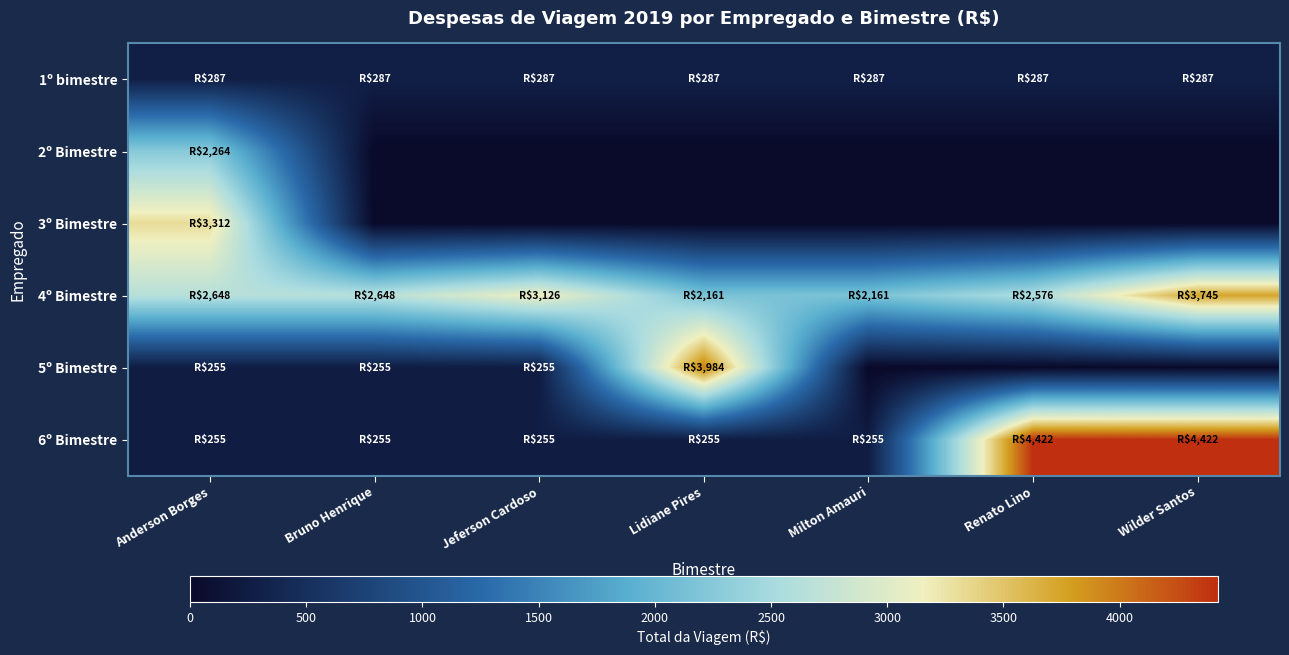

Reading left to right, list all the values displayed in this chart.

1º bimestre: Anderson Borges=287.5	Bruno Henrique=287.5	Jeferson Cardoso=287.5	Lidiane Pires=287.5	Milton Amauri=287.5	Renato Lino=287.5	Wilder Santos=287.5
2º Bimestre: Anderson Borges=2264.4	Bruno Henrique=0.0	Jeferson Cardoso=0.0	Lidiane Pires=0.0	Milton Amauri=0.0	Renato Lino=0.0	Wilder Santos=0.0
3º Bimestre: Anderson Borges=3312.2	Bruno Henrique=0.0	Jeferson Cardoso=0.0	Lidiane Pires=0.0	Milton Amauri=0.0	Renato Lino=0.0	Wilder Santos=0.0
4º Bimestre: Anderson Borges=2648.1	Bruno Henrique=2648.1	Jeferson Cardoso=3126.2	Lidiane Pires=2160.7	Milton Amauri=2160.7	Renato Lino=2576.0	Wilder Santos=3744.6
5º Bimestre: Anderson Borges=254.9	Bruno Henrique=254.9	Jeferson Cardoso=254.9	Lidiane Pires=3984.1	Milton Amauri=0.0	Renato Lino=0.0	Wilder Santos=0.0
6º Bimestre: Anderson Borges=254.9	Bruno Henrique=254.9	Jeferson Cardoso=254.9	Lidiane Pires=254.9	Milton Amauri=254.9	Renato Lino=4422.3	Wilder Santos=4422.3